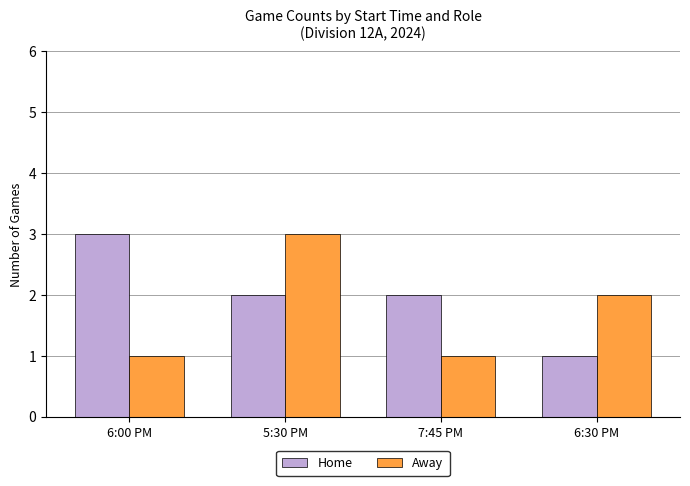

What is the difference between the maximum and minimum values in the Away series?

2